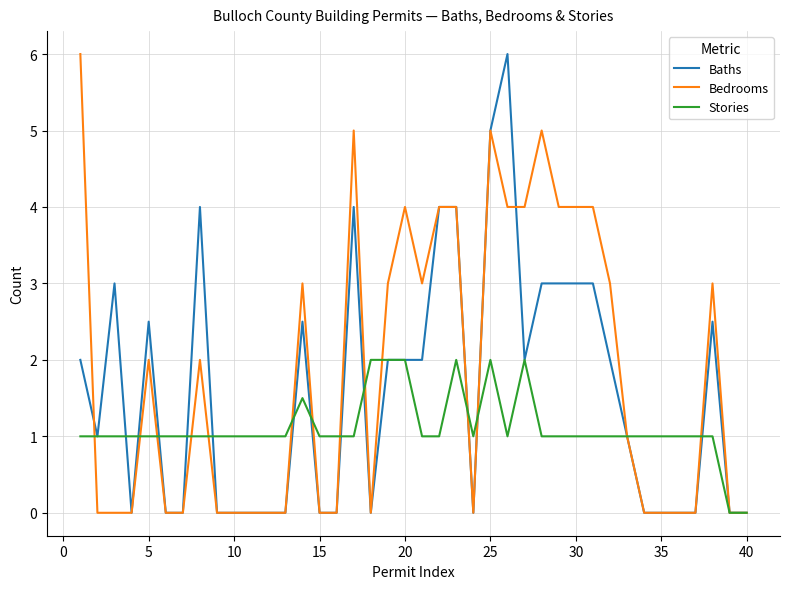

What are all the series names shown in the legend?

Baths, Bedrooms, Stories